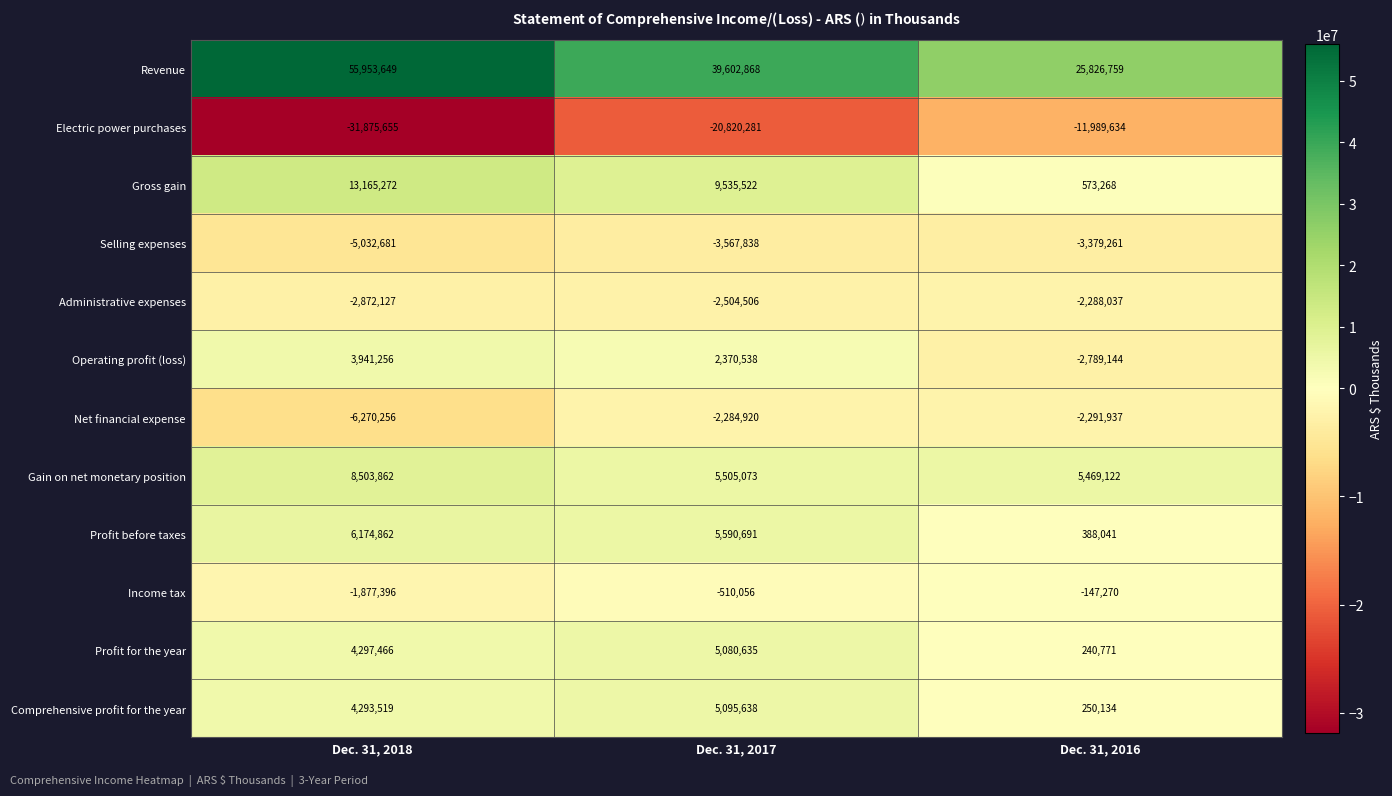

What is the difference between the Operating profit (loss) values at Dec. 31, 2017 and Dec. 31, 2018?

1570718